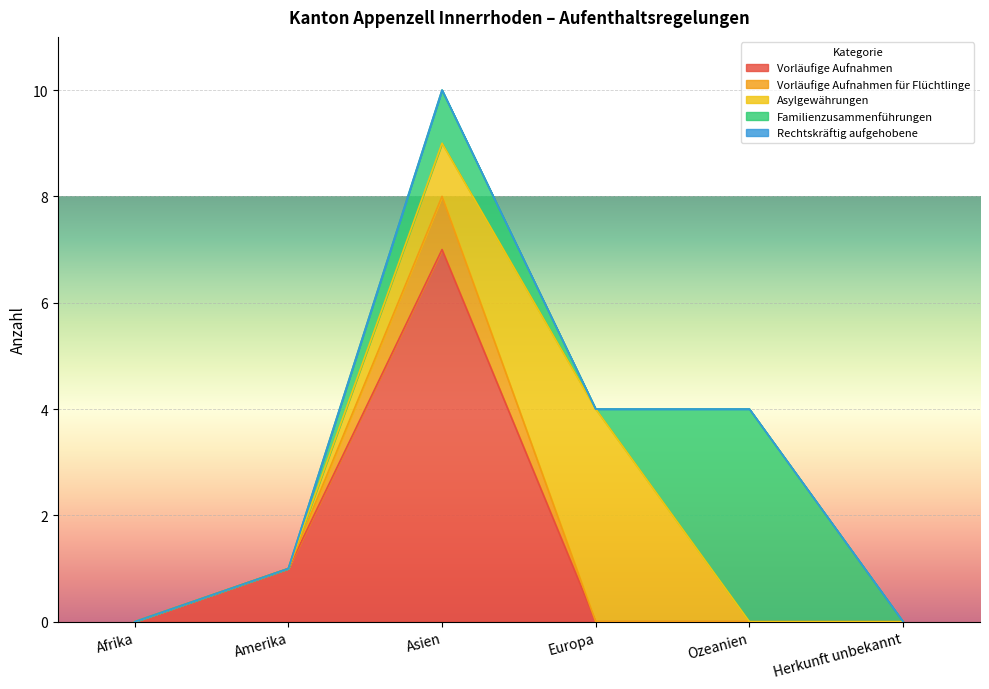

Reading right to left, transcribe all the data shown in this chart.

Vorläufige Aufnahmen: 0	0	0	7	1	0
Vorläufige Aufnahmen für Flüchtlinge: 0	0	0	1	0	0
Asylgewährungen: 0	0	4	1	0	0
Familienzusammenführungen: 0	4	0	1	0	0
Rechtskräftig aufgehobene: 0	0	0	0	0	0